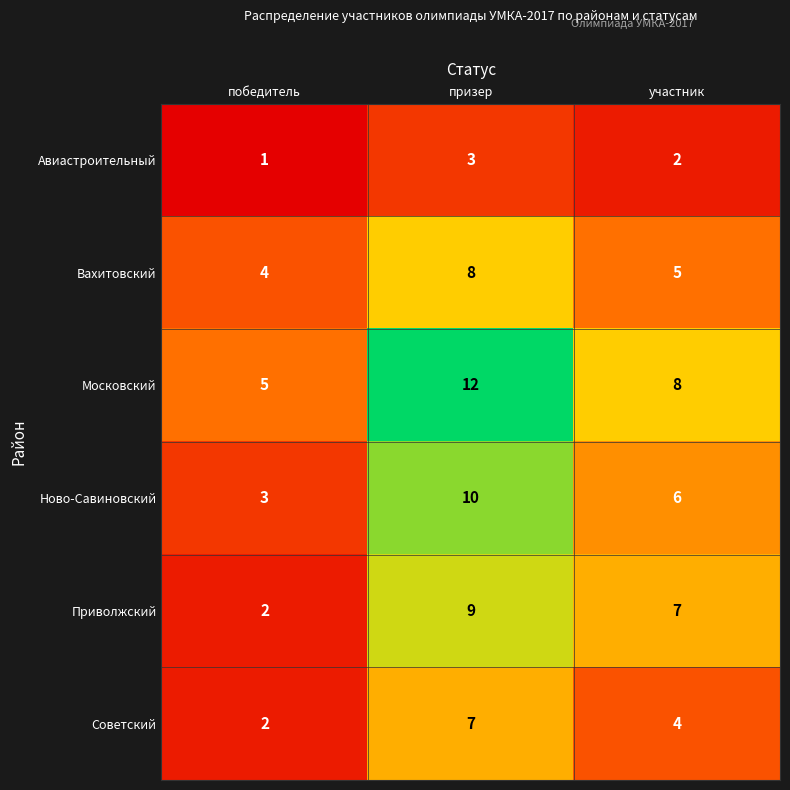

Reading left to right, transcribe all the data shown in this chart.

Авиастроительный: победитель=1	призер=3	участник=2
Вахитовский: победитель=4	призер=8	участник=5
Московский: победитель=5	призер=12	участник=8
Ново-Савиновский: победитель=3	призер=10	участник=6
Приволжский: победитель=2	призер=9	участник=7
Советский: победитель=2	призер=7	участник=4